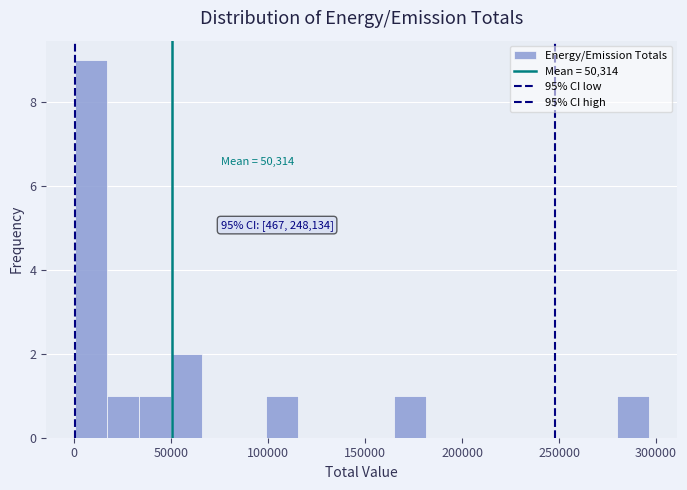

Around what value on the x-axis is the tallest bar? Give the approximate position of its centre, as read against the axis.

10000